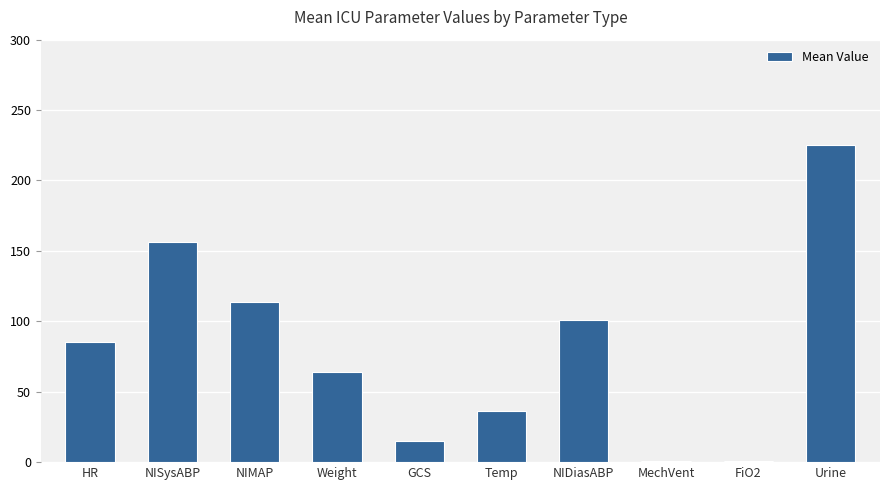

True or false: the data shows 156.6 at NISysABP.

True